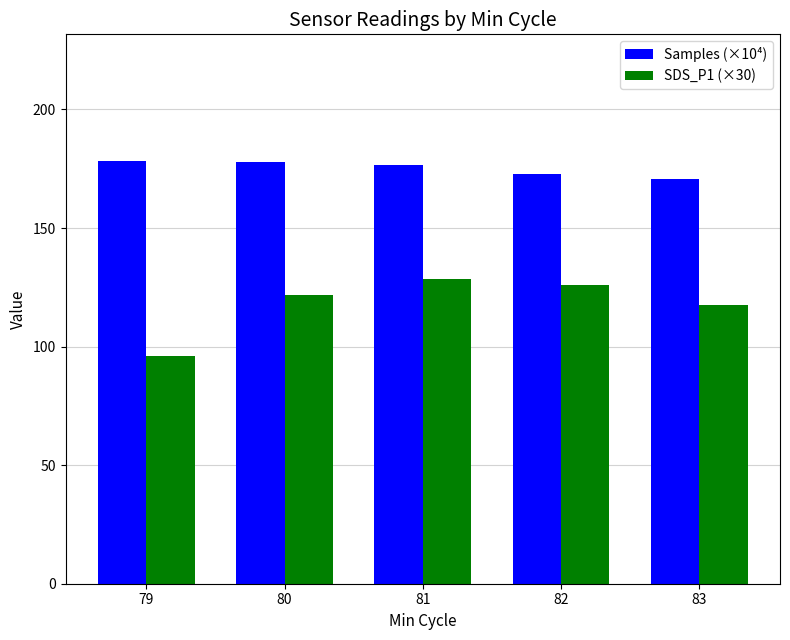

What is the smallest value displayed?

96.0